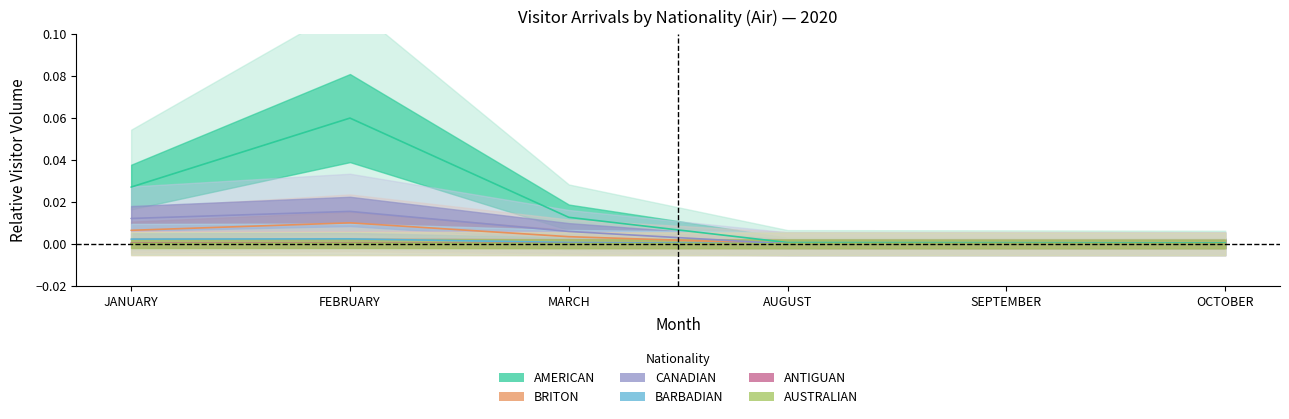

How many times do AUSTRALIAN and BARBADIAN cross each other?

1